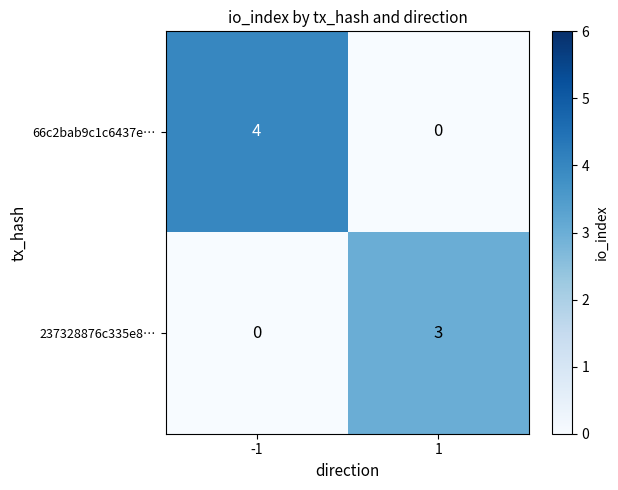

Reading left to right, transcribe all the data shown in this chart.

66c2bab9c1c6437e…: -1=4	1=0
237328876c335e8…: -1=0	1=3